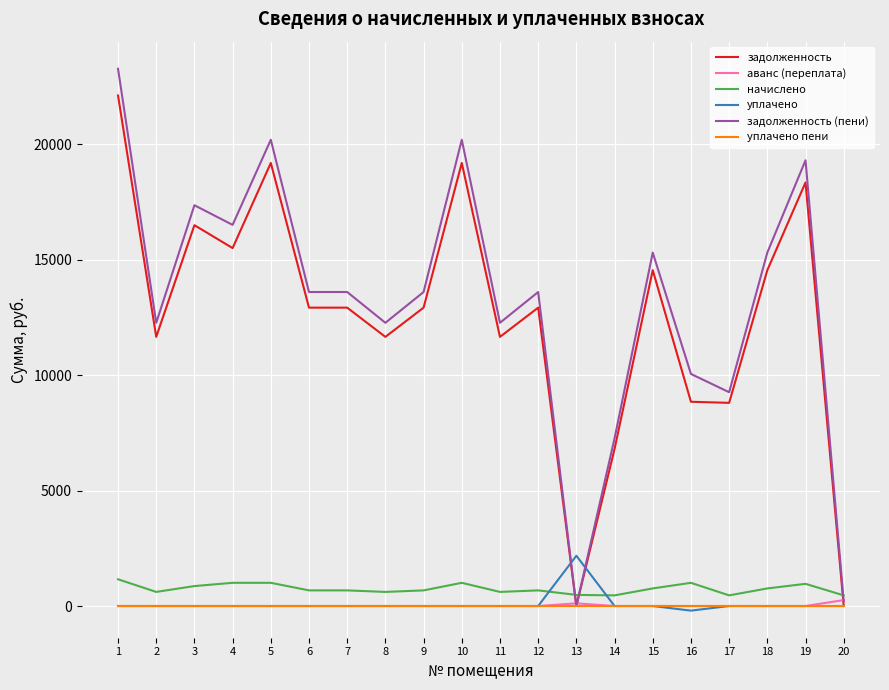

The уплачено series shows 906.4 at 8. True or false?

False